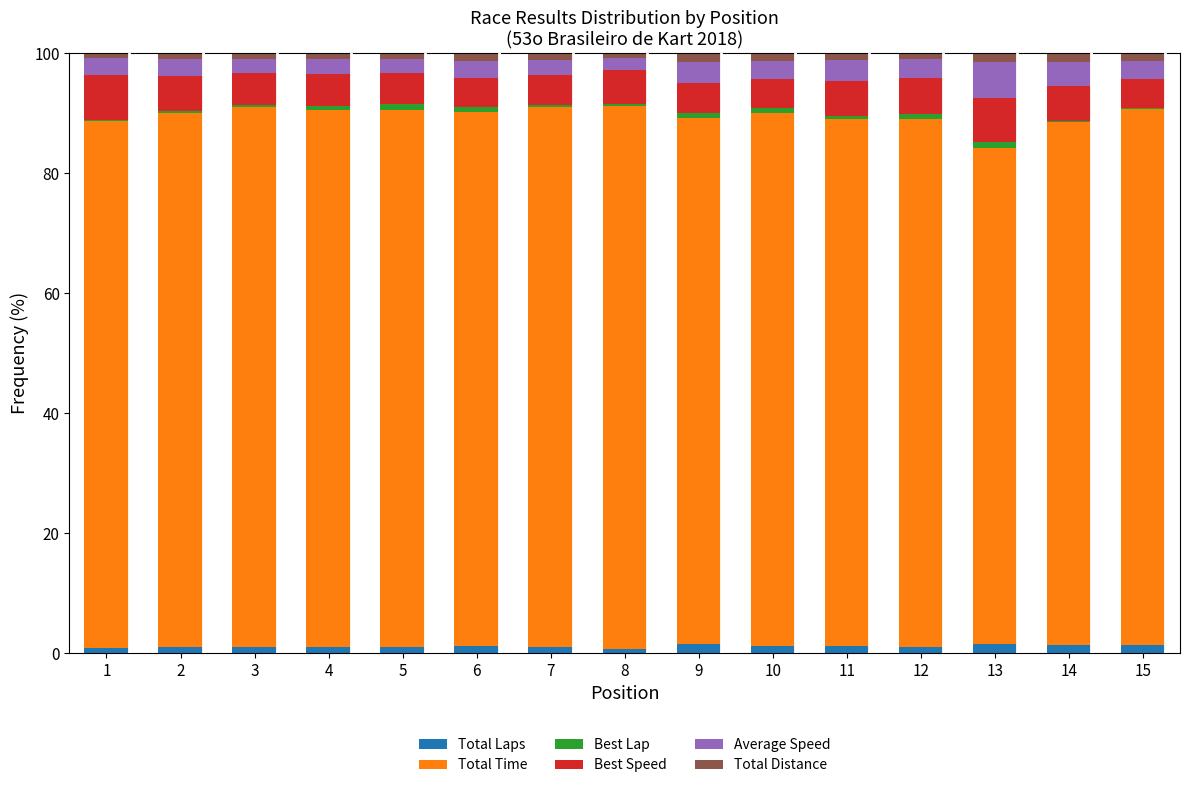

Which series has the largest range (max minus min)?

Total Time